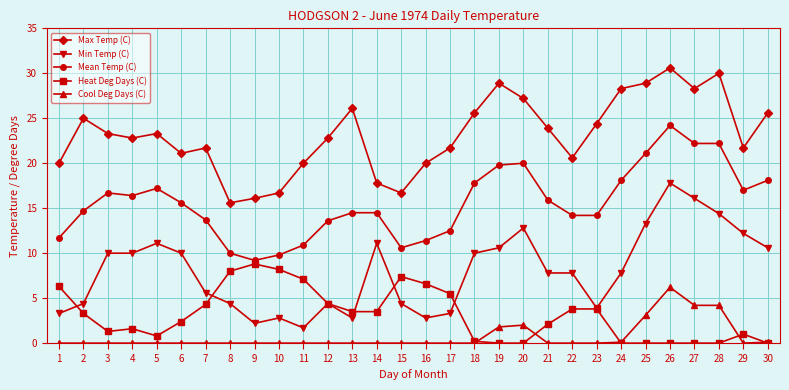

At which category does Mean Temp (C) reach its first local valley?

4